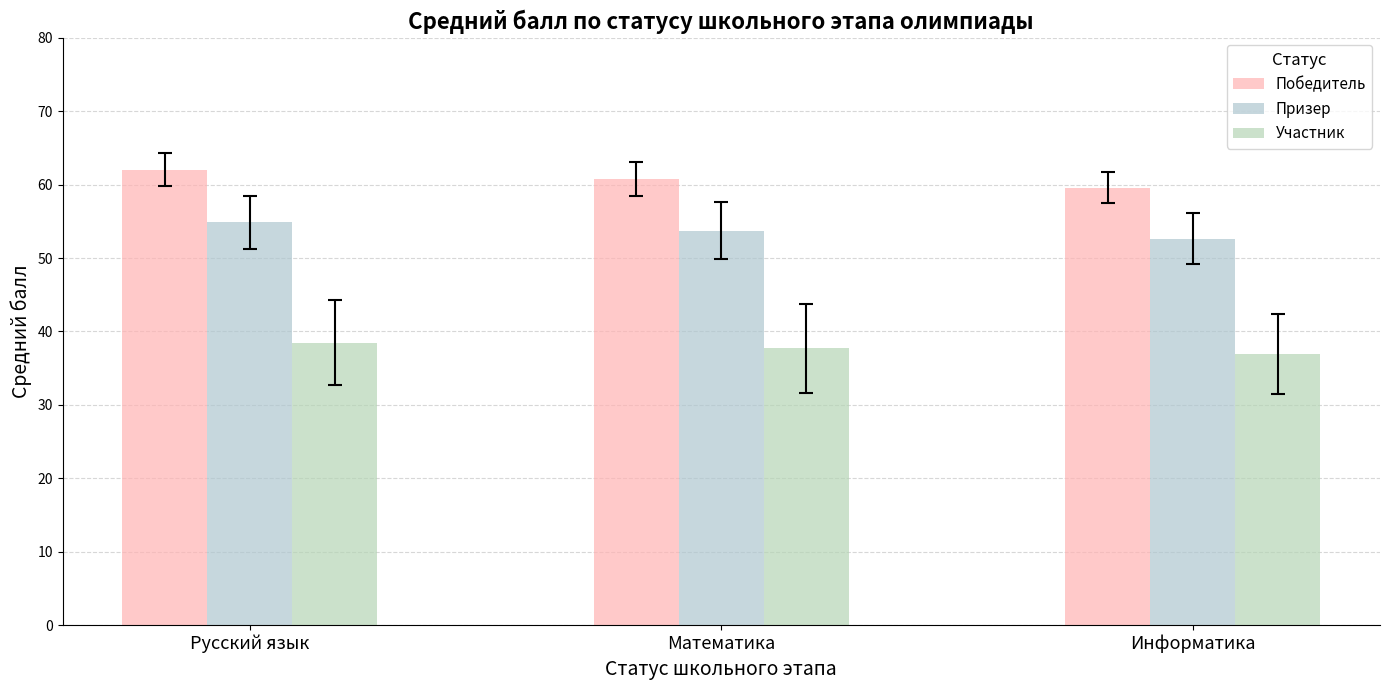

Rank the series by their maximum value, from lowest to highest.

Участник, Призер, Победитель